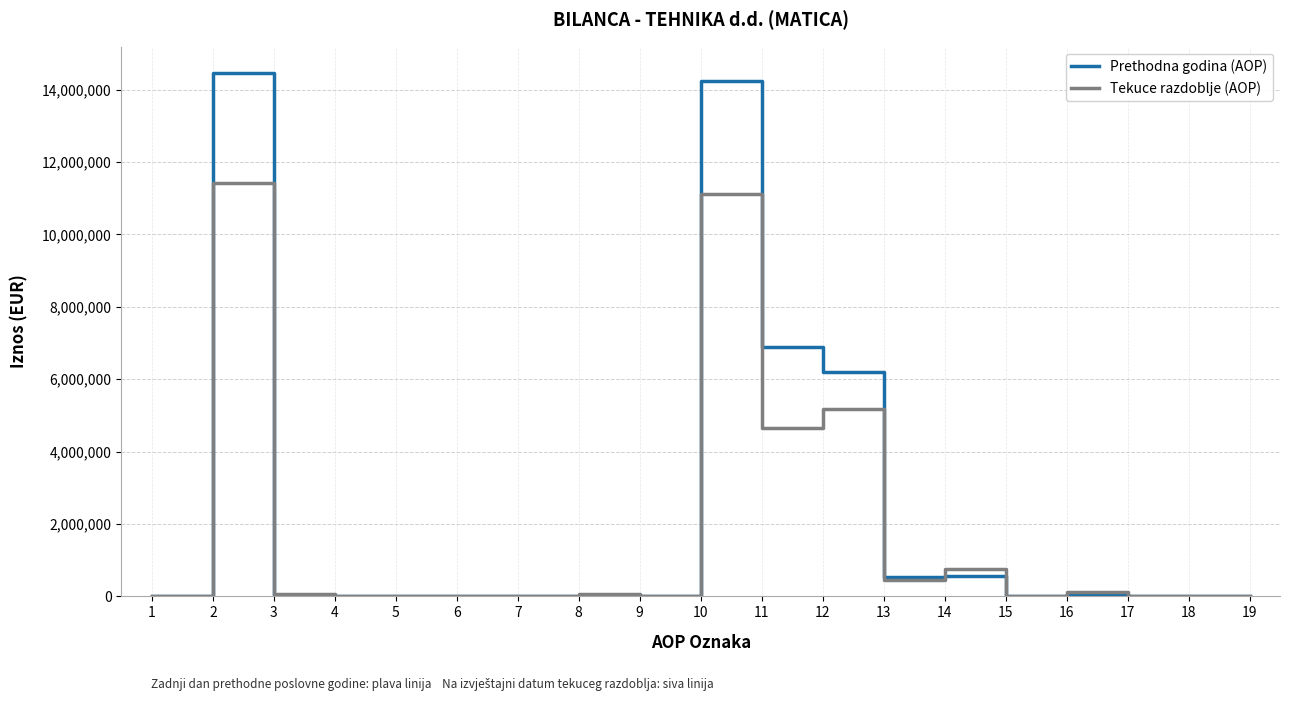

List the series in order of their overall mean, highest first.

Prethodna godina (AOP), Tekuce razdoblje (AOP)